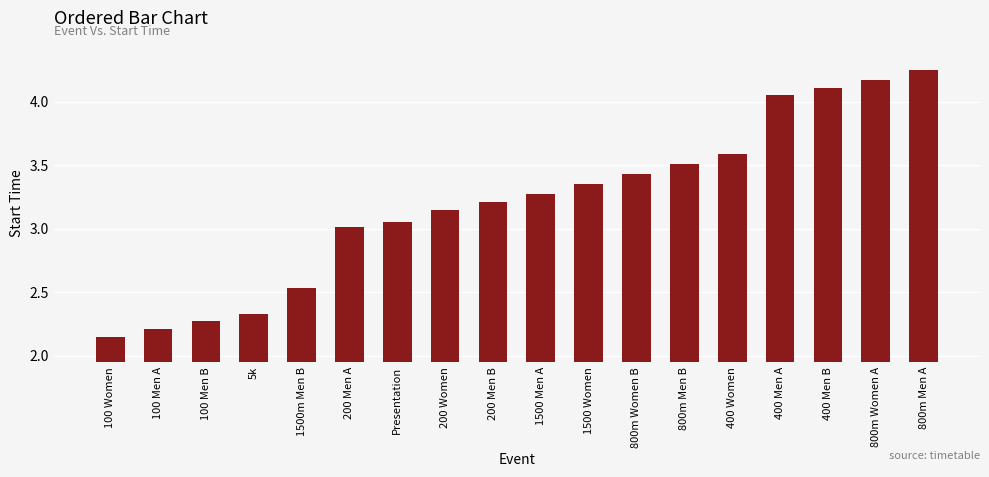

Between 1500 Women and 5k, which is larger?

1500 Women